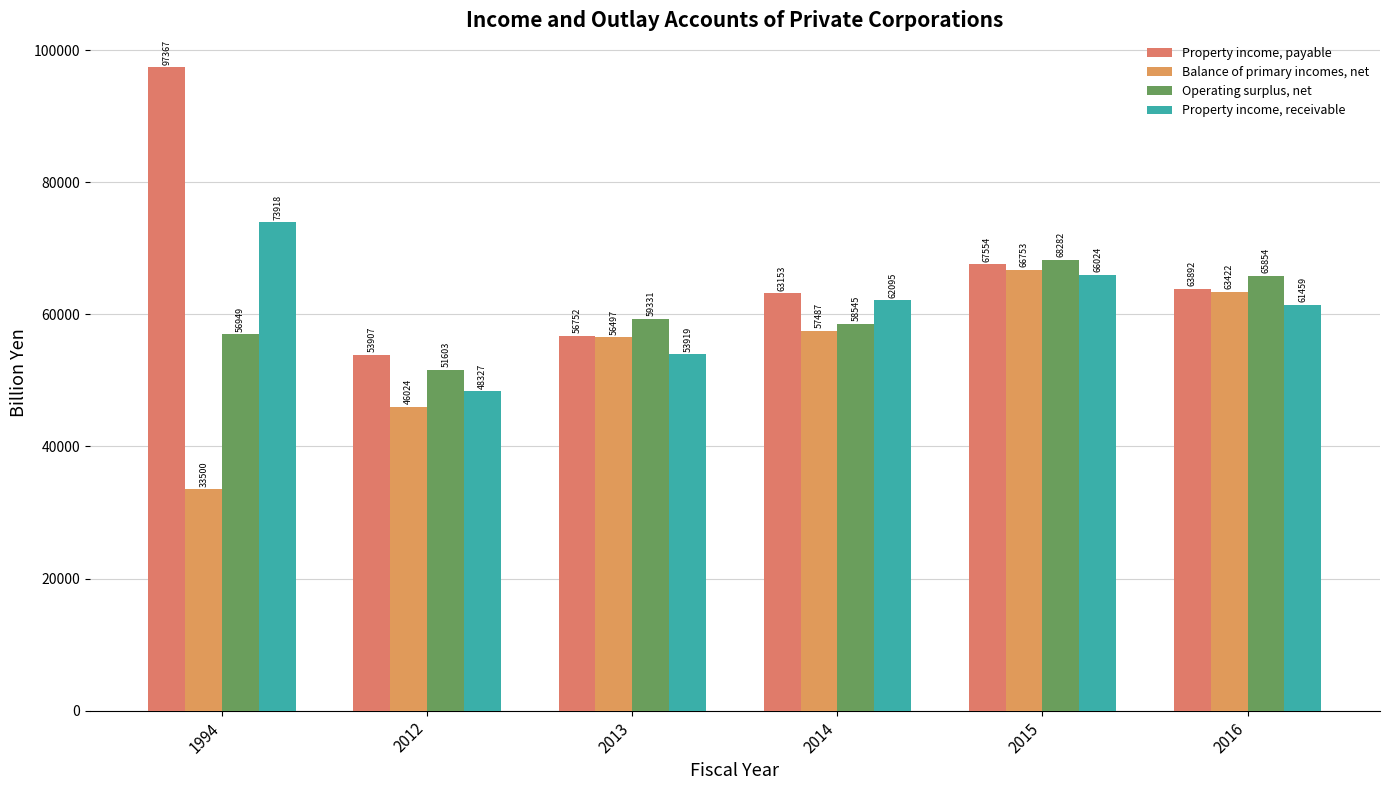

What is the spread (max minus min) of values at 1994?

63867.6